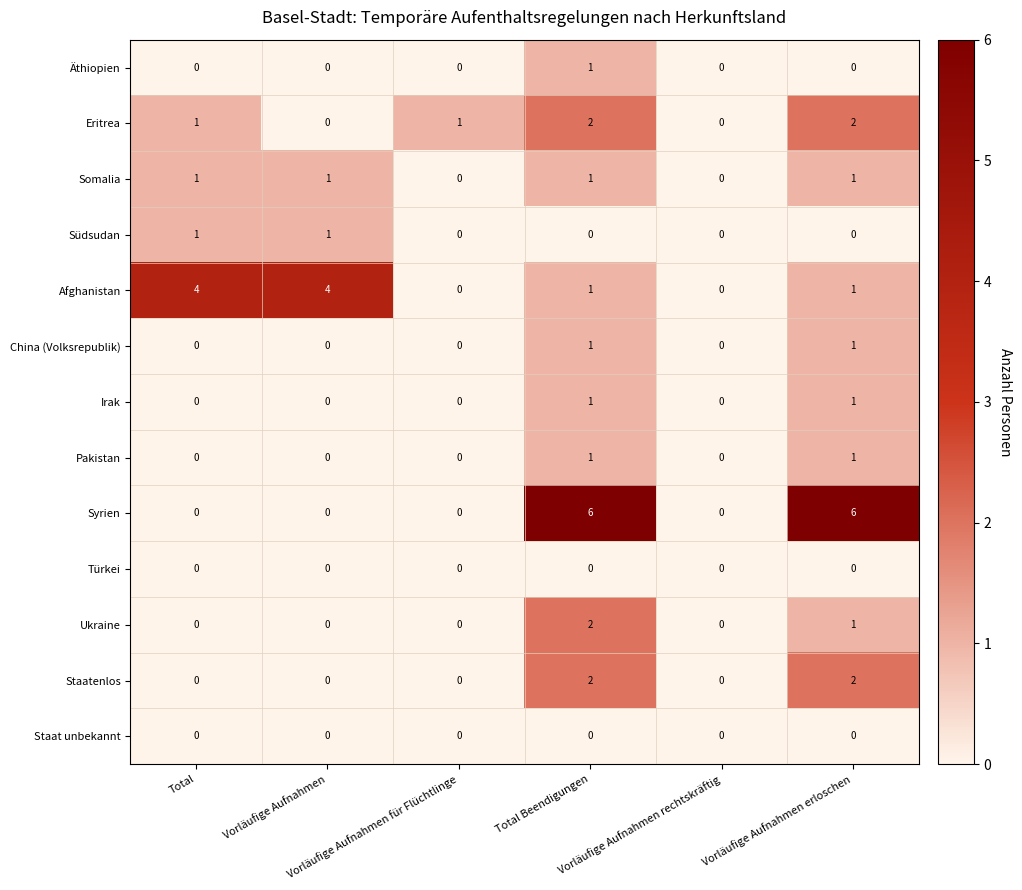

Count the Staatenlos values in the range 0 to 2.

6